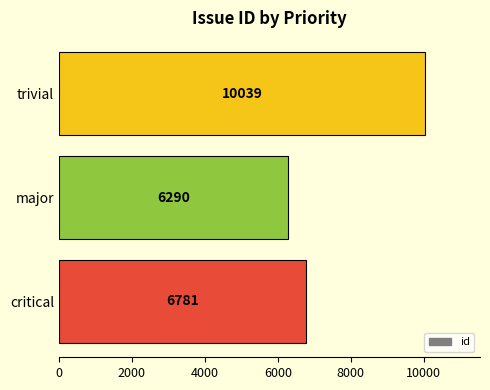

Read the value at critical.

6781